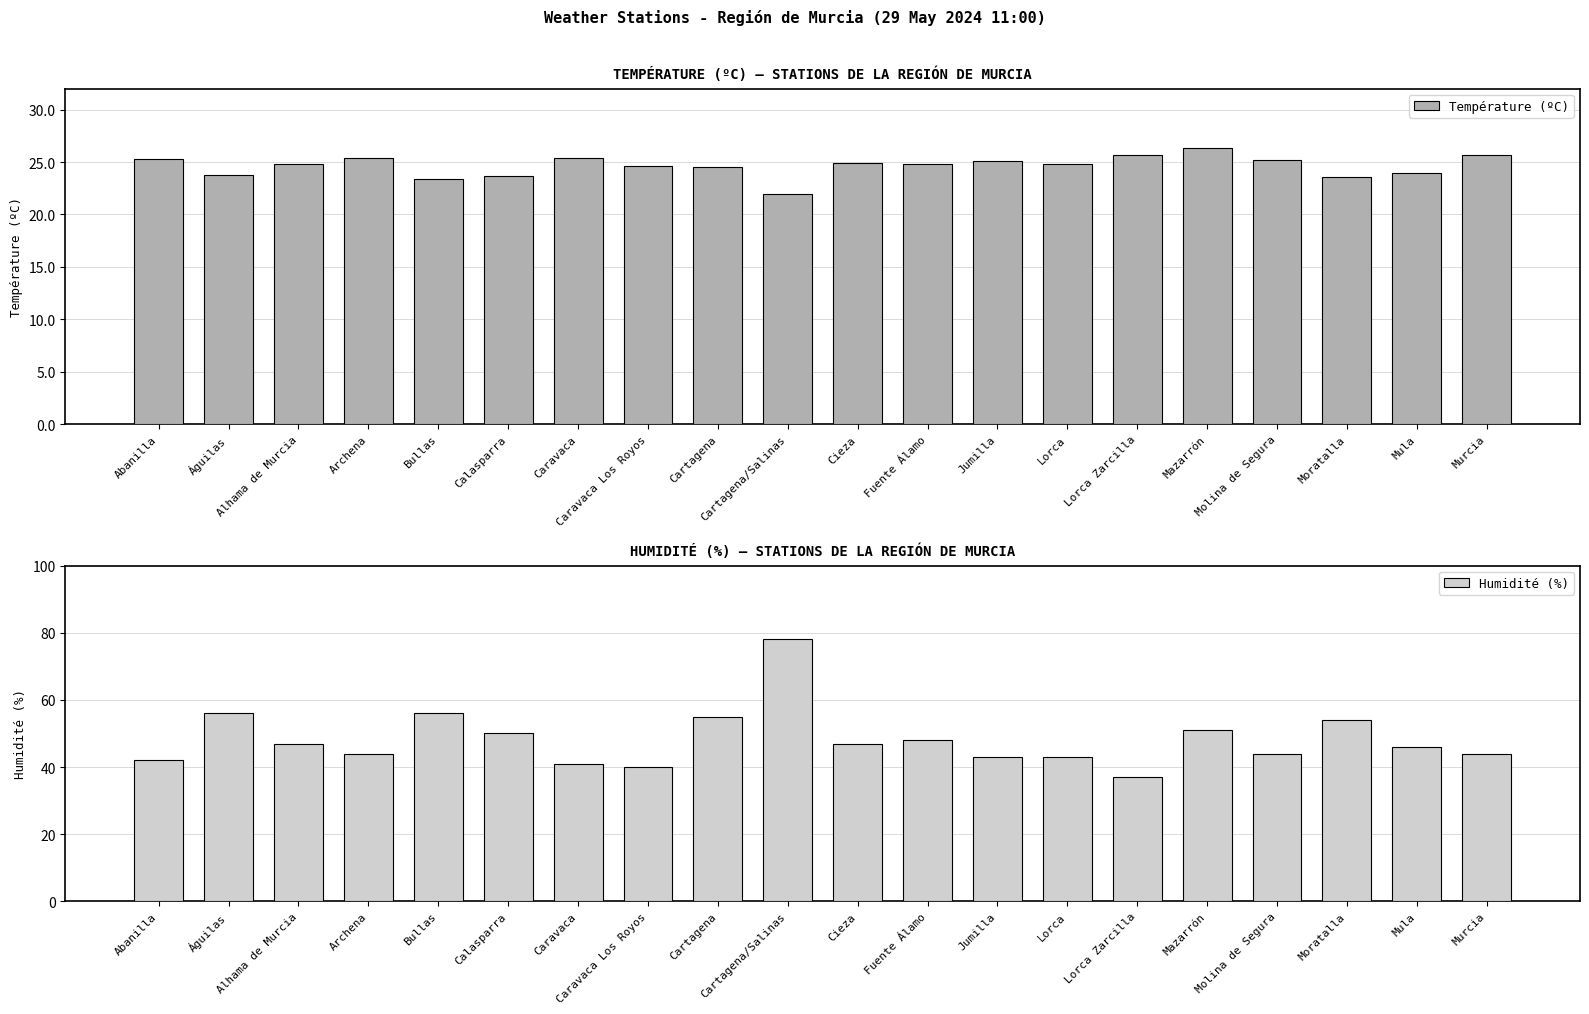

Which series has the widest spread of values?

Humidité (%)